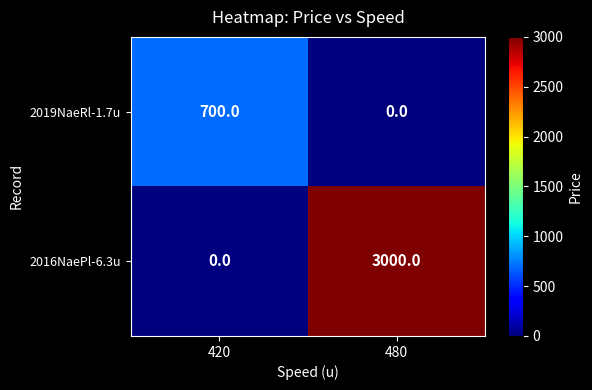

Which series has the largest range (max minus min)?

2016NaePl-6.3u